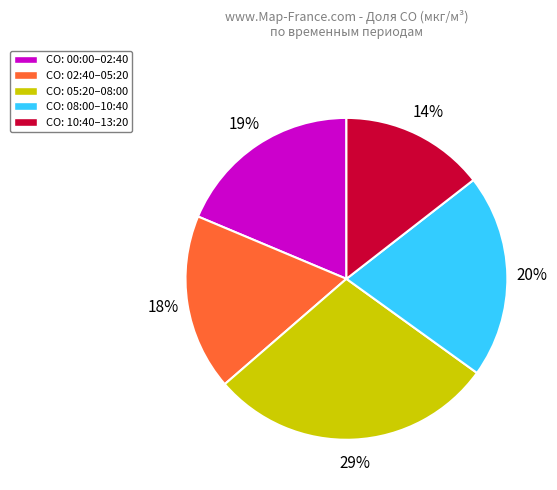

What percentage is the CO: 00:00–02:40 slice, to the nearest percent?

19%